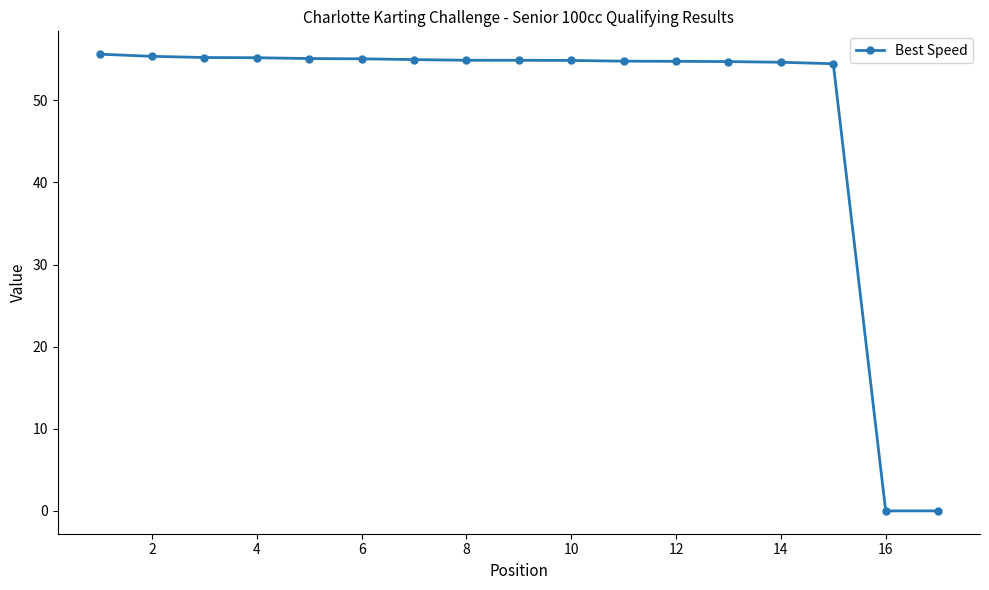

What is the greatest value displayed?

55.6